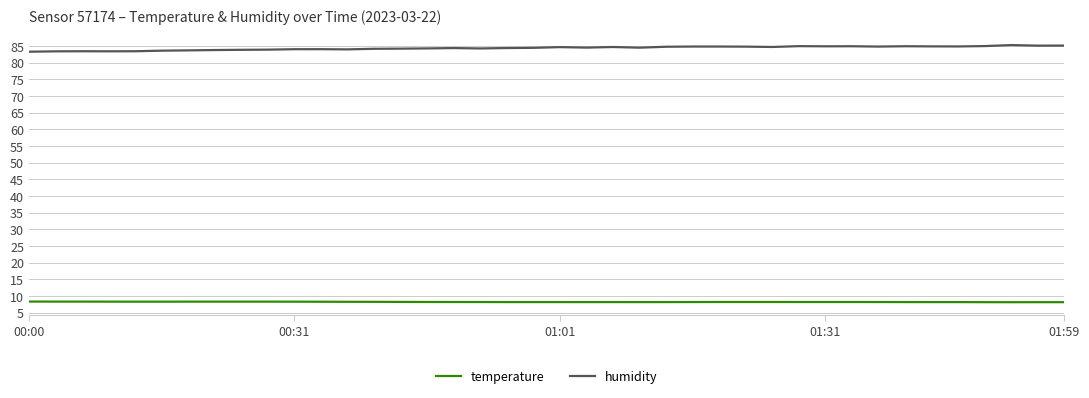

What are all the series names shown in the legend?

temperature, humidity